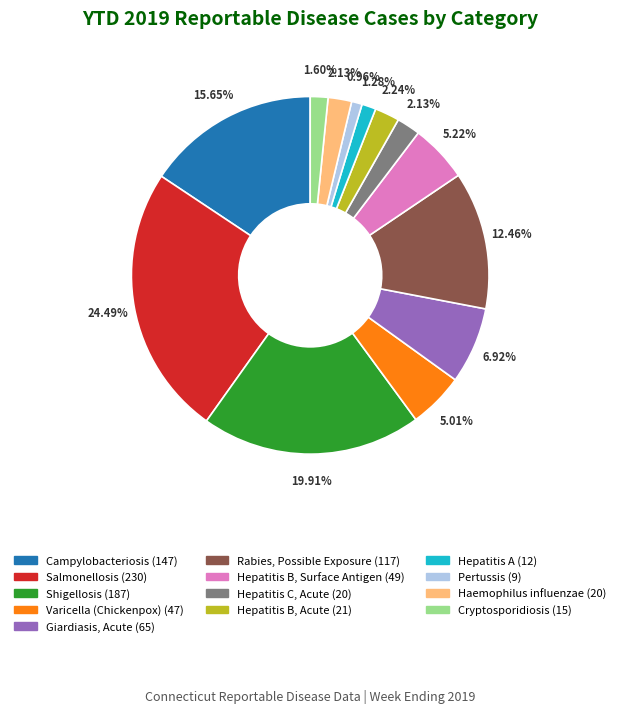

Does any single category account for the majority?

No